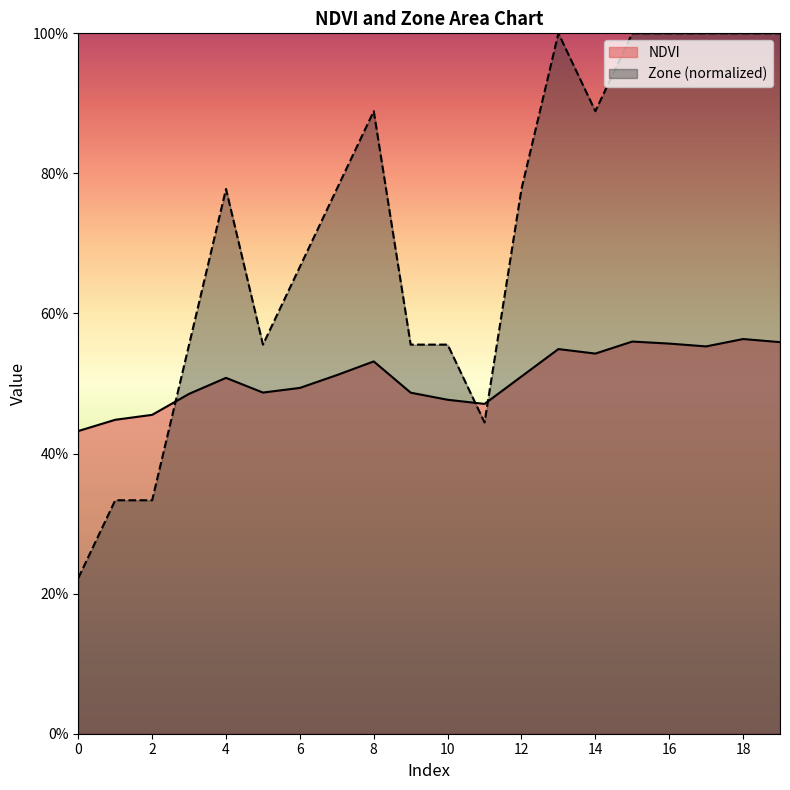

Count the number of categories in the chart.

20